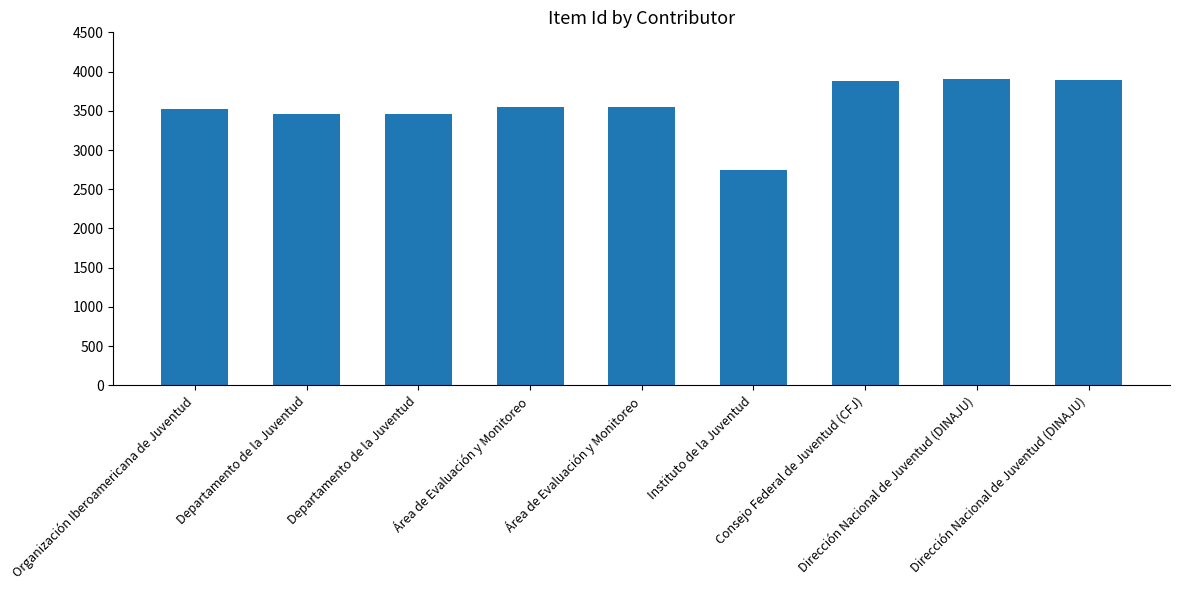

The value at Departamento de la Juventud is 3455. True or false?

True